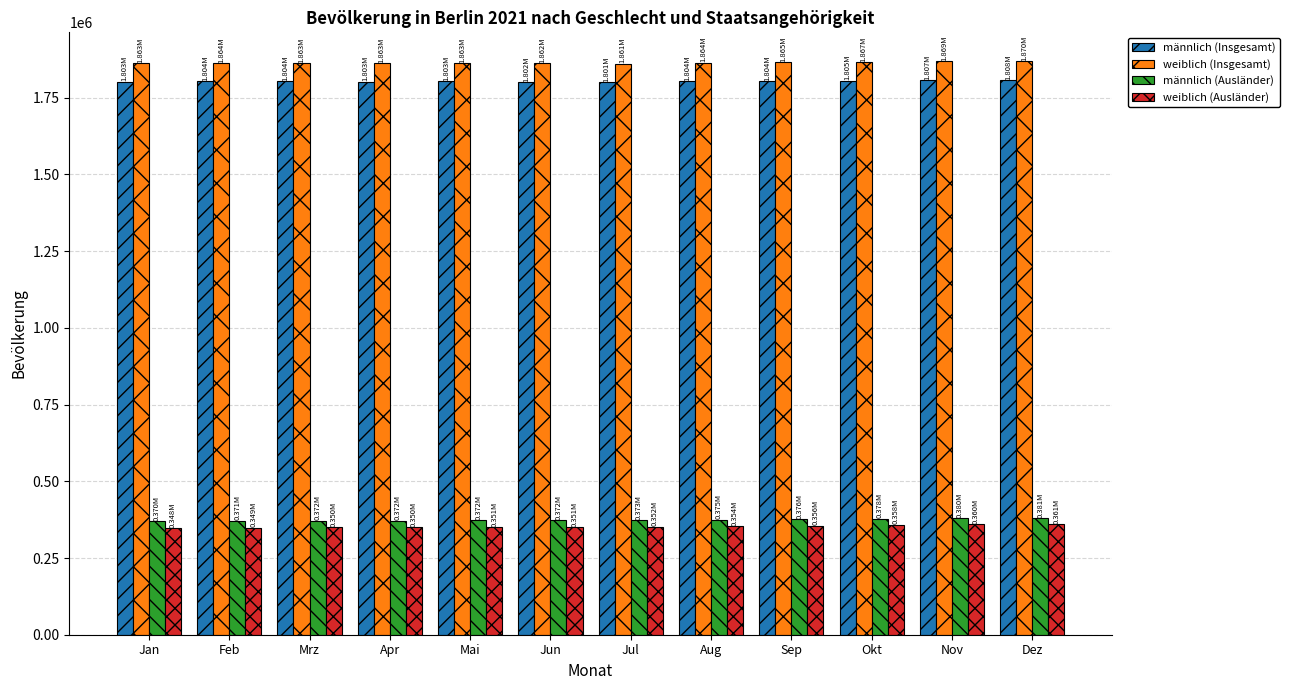

What is the approximate value of weiblich (Ausländer) at Apr, to the nearest 50?

350200